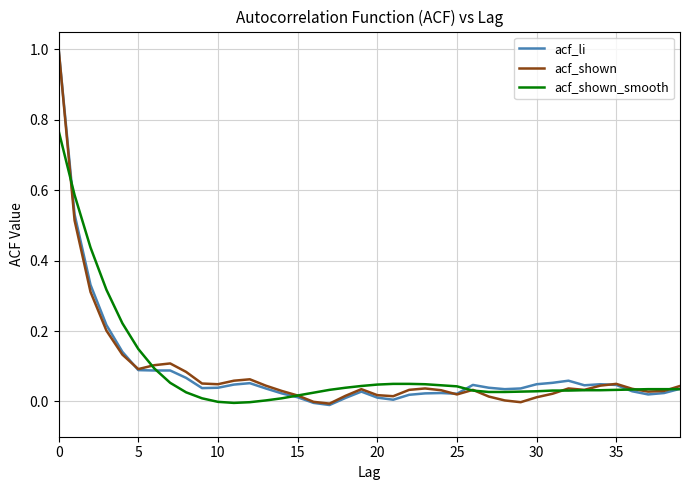

What are all the series names shown in the legend?

acf_li, acf_shown, acf_shown_smooth